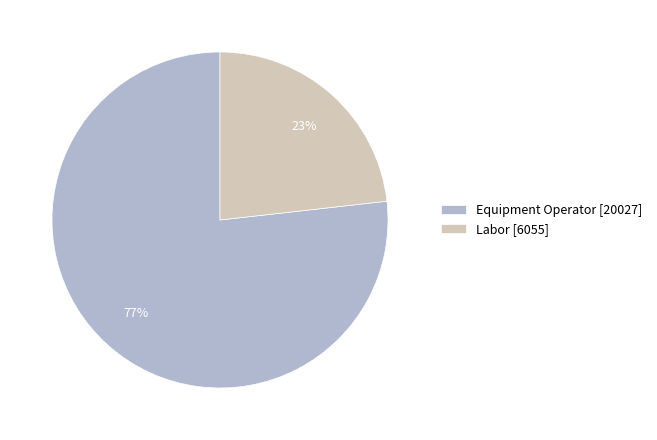

Count the number of slices in the pie.

2